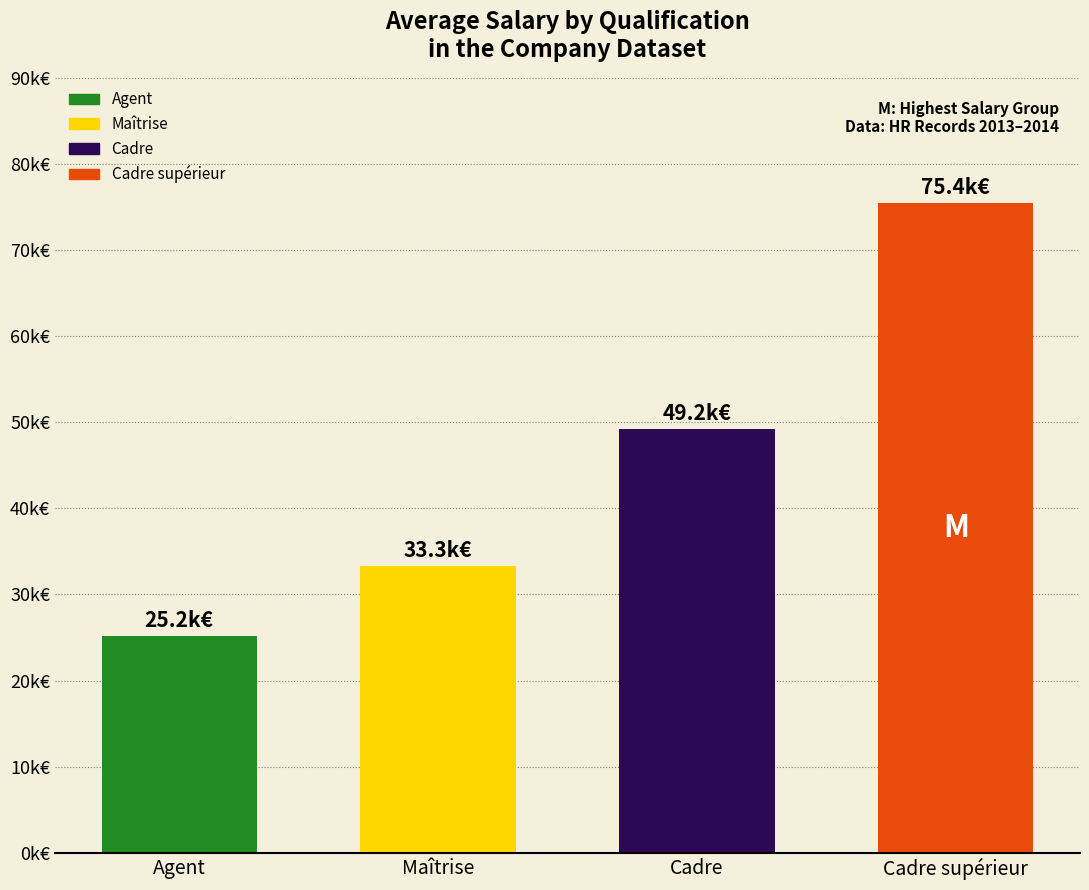

Are the bars horizontal?

No